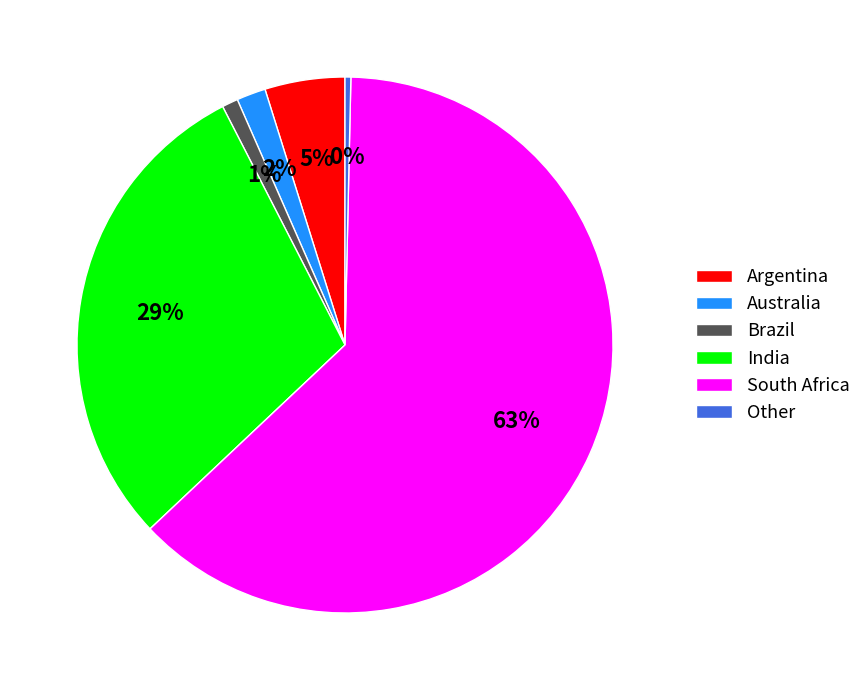

To the nearest percent, what is the difference between the Argentina and Brazil slice percentages?

4%